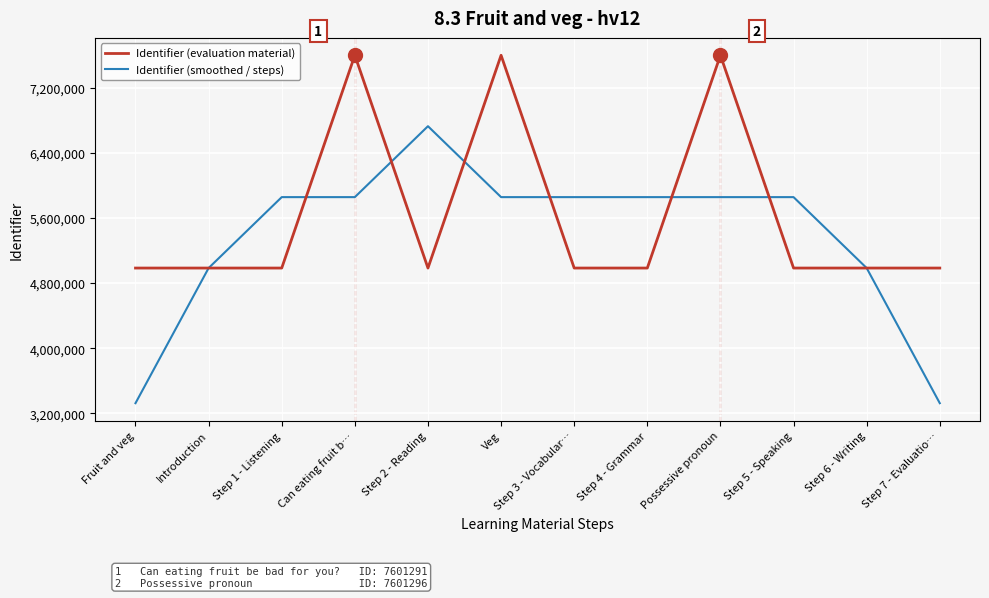

Rank the series at Step 7 - Evaluatio… from highest to lowest value.

Identifier (evaluation material), Identifier (smoothed / steps)